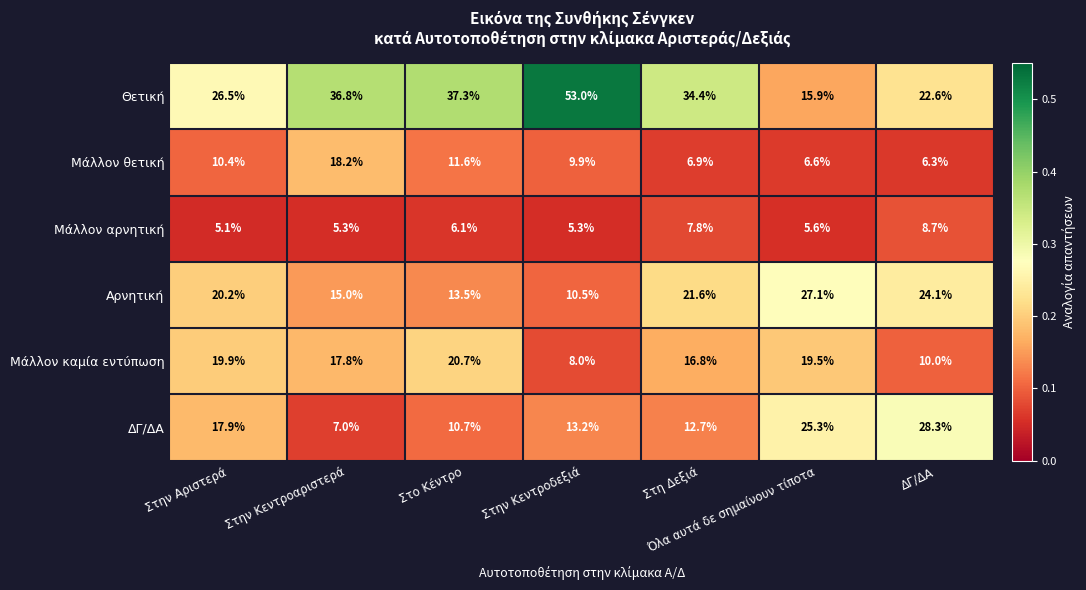

How many series are shown in this chart?

6